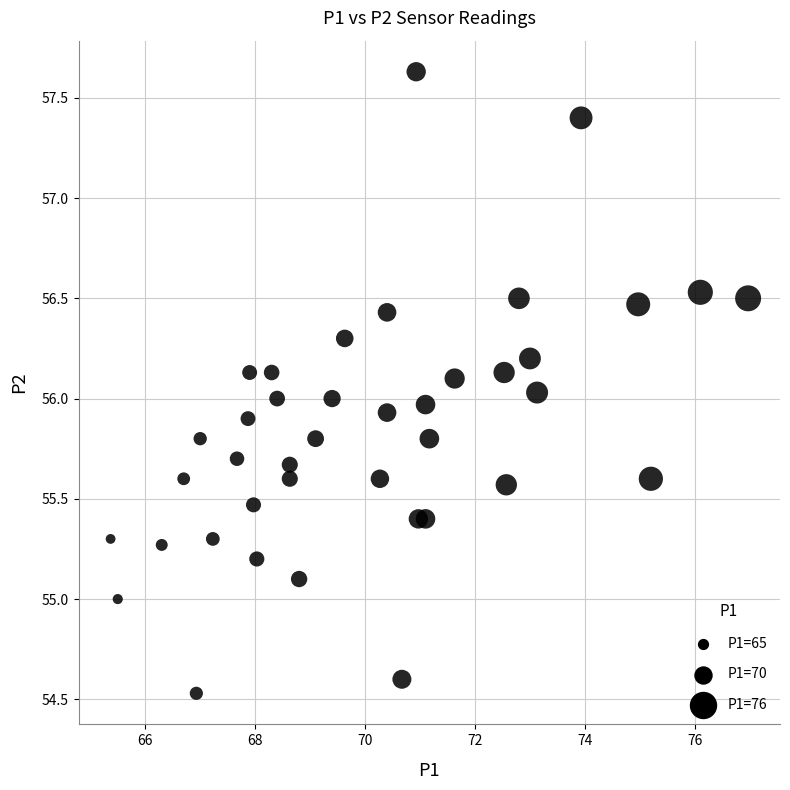

What is the range of Y values (max minus min)?

3.1